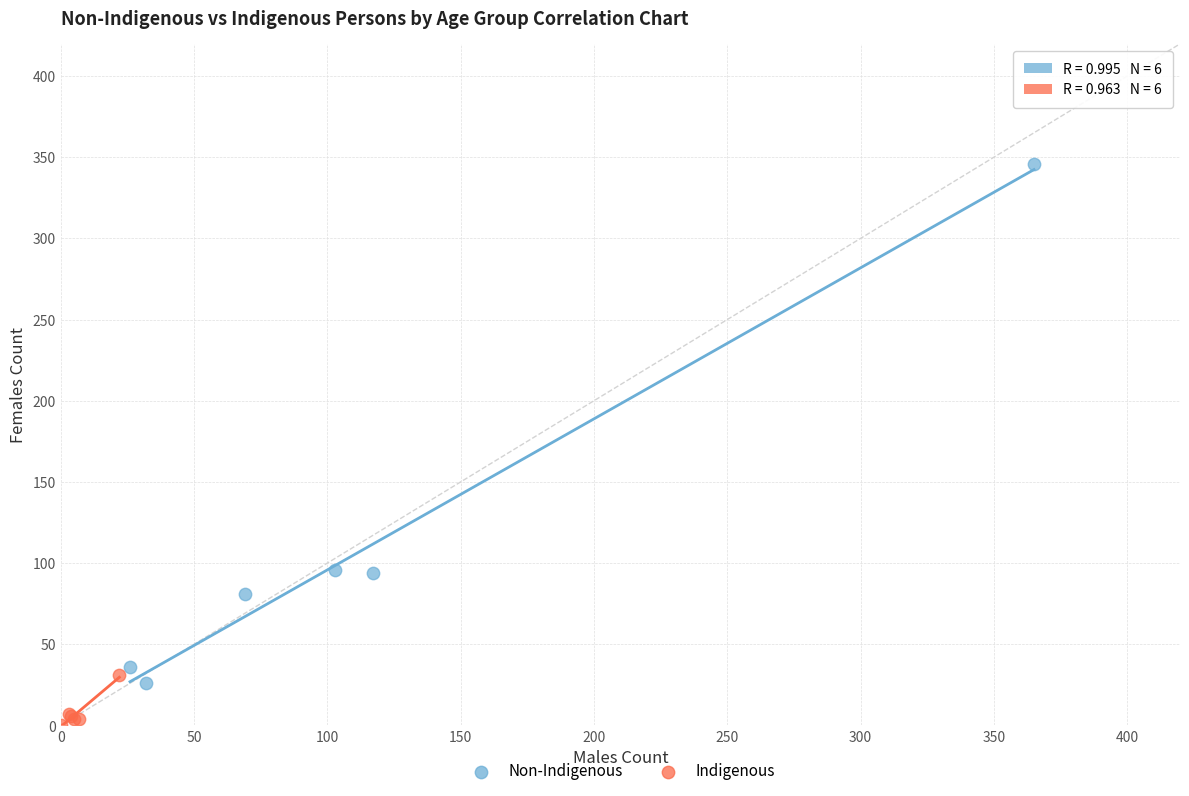

Which series reaches the minimum Y coordinate?

Indigenous